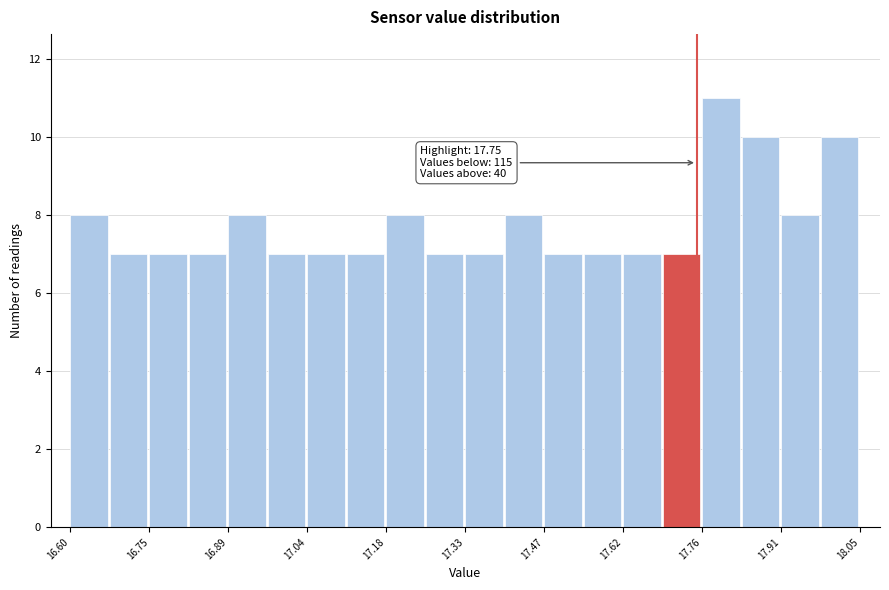

Read against the x-axis, roughly where is the centre of the tallest bar?

17.80